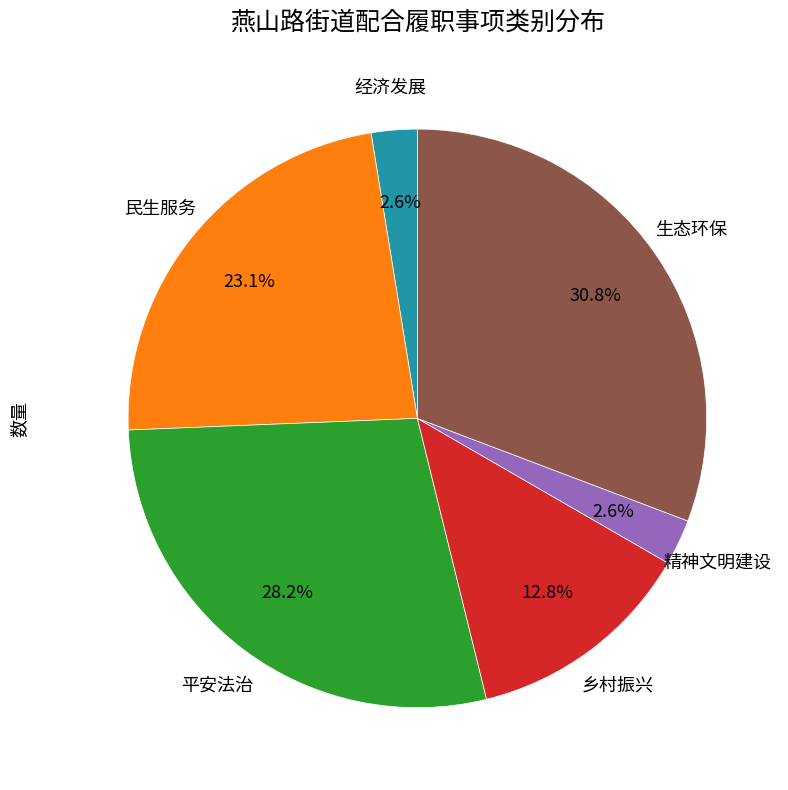

Is there a majority slice in this chart?

No